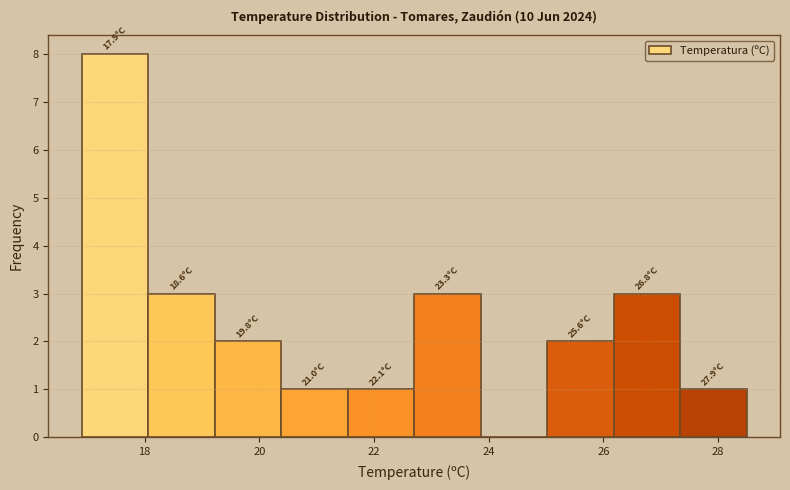

Over which range of the x-axis is the bar tallest?

16.90 to 18.06